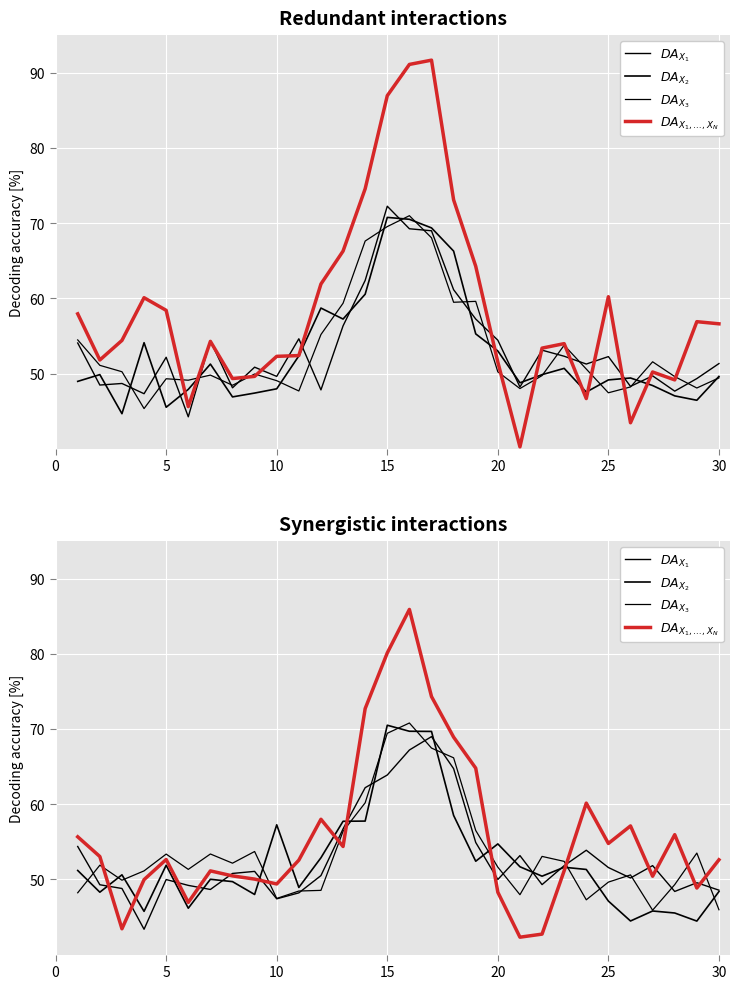

Where does the $DA_{X_3}$ series first go above 51?

5